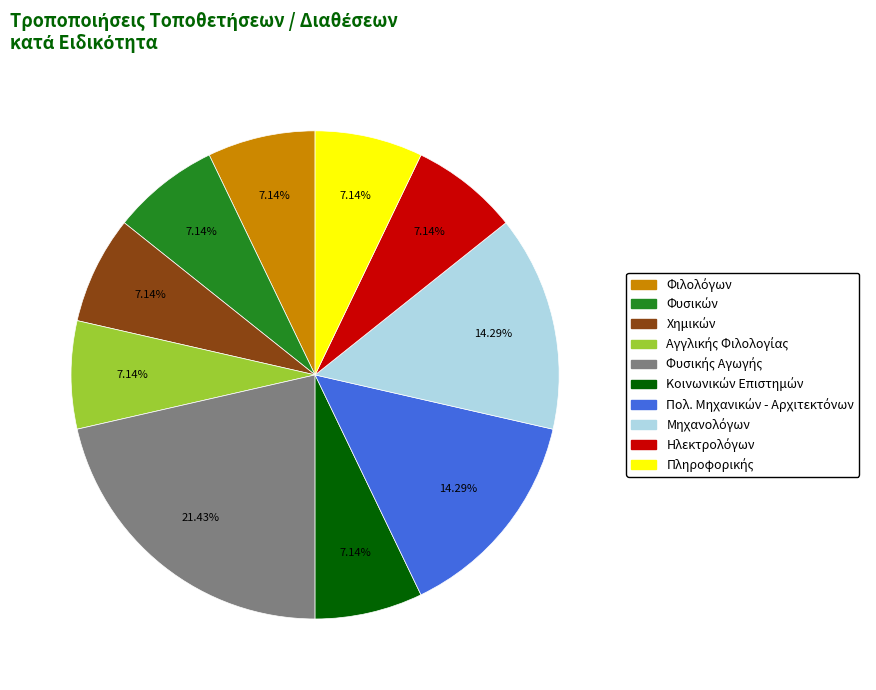

Is there a majority slice in this chart?

No